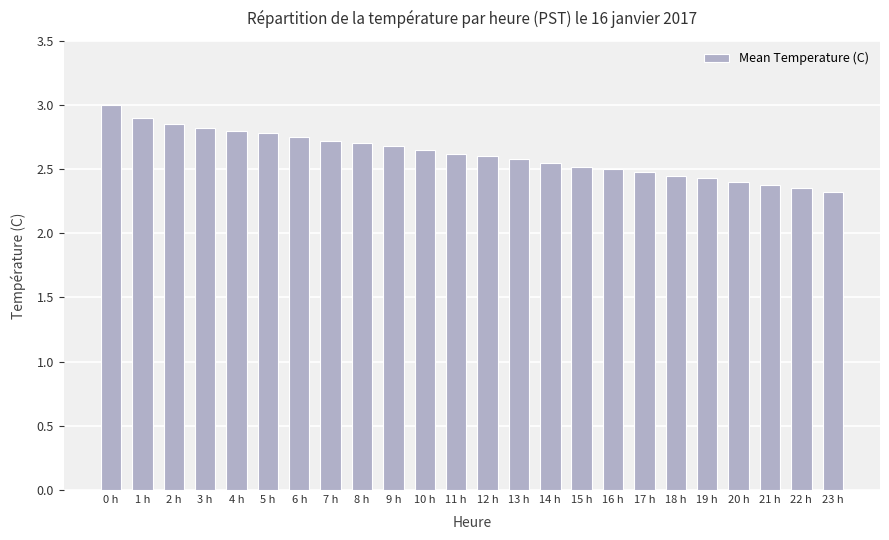

What is the sum of the values at 12 h and 4 h?

5.4